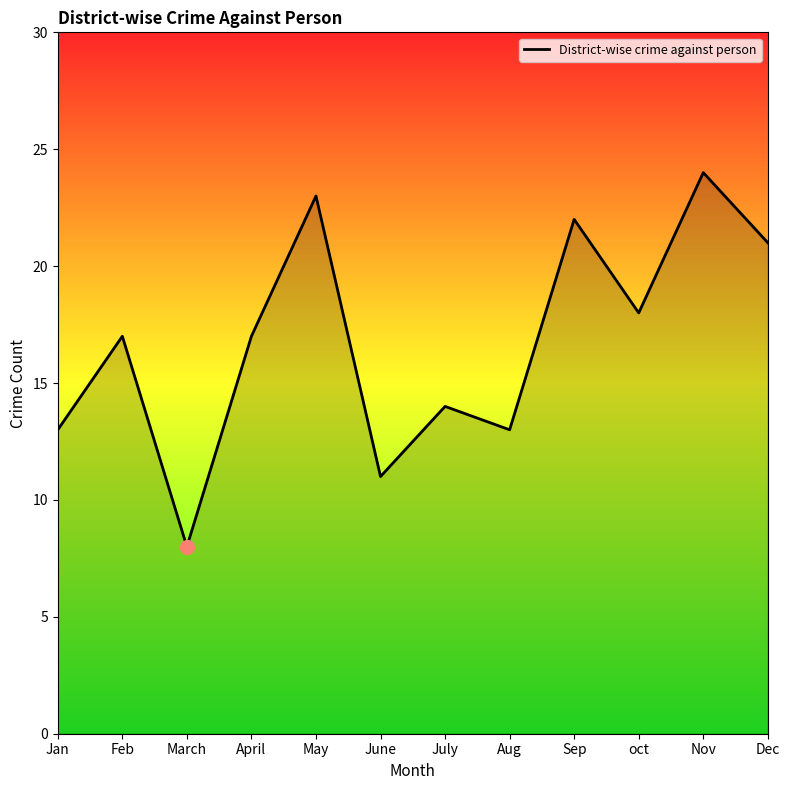

The value at June is 11. True or false?

True